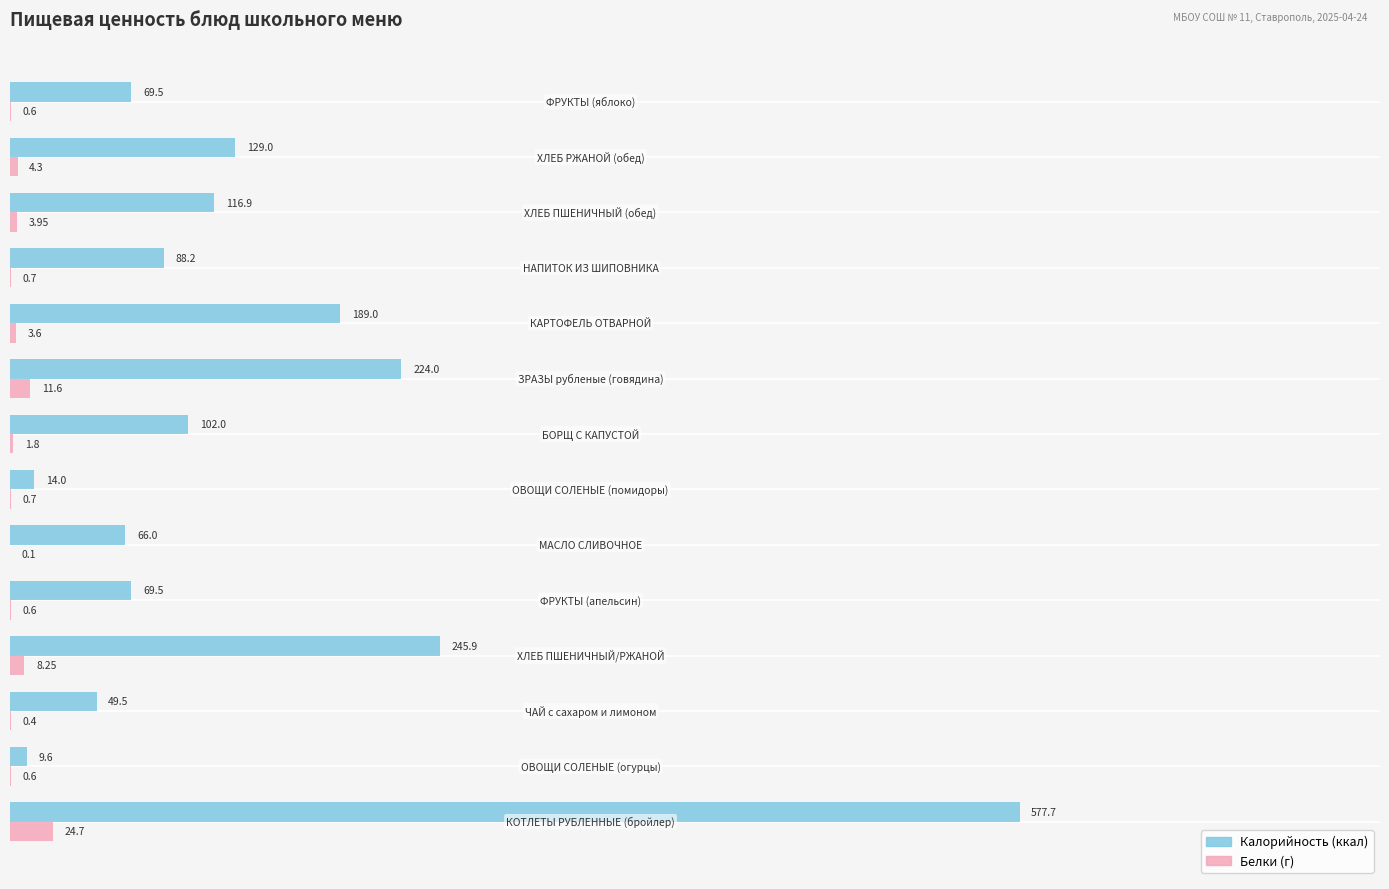

How many series are shown in this chart?

2